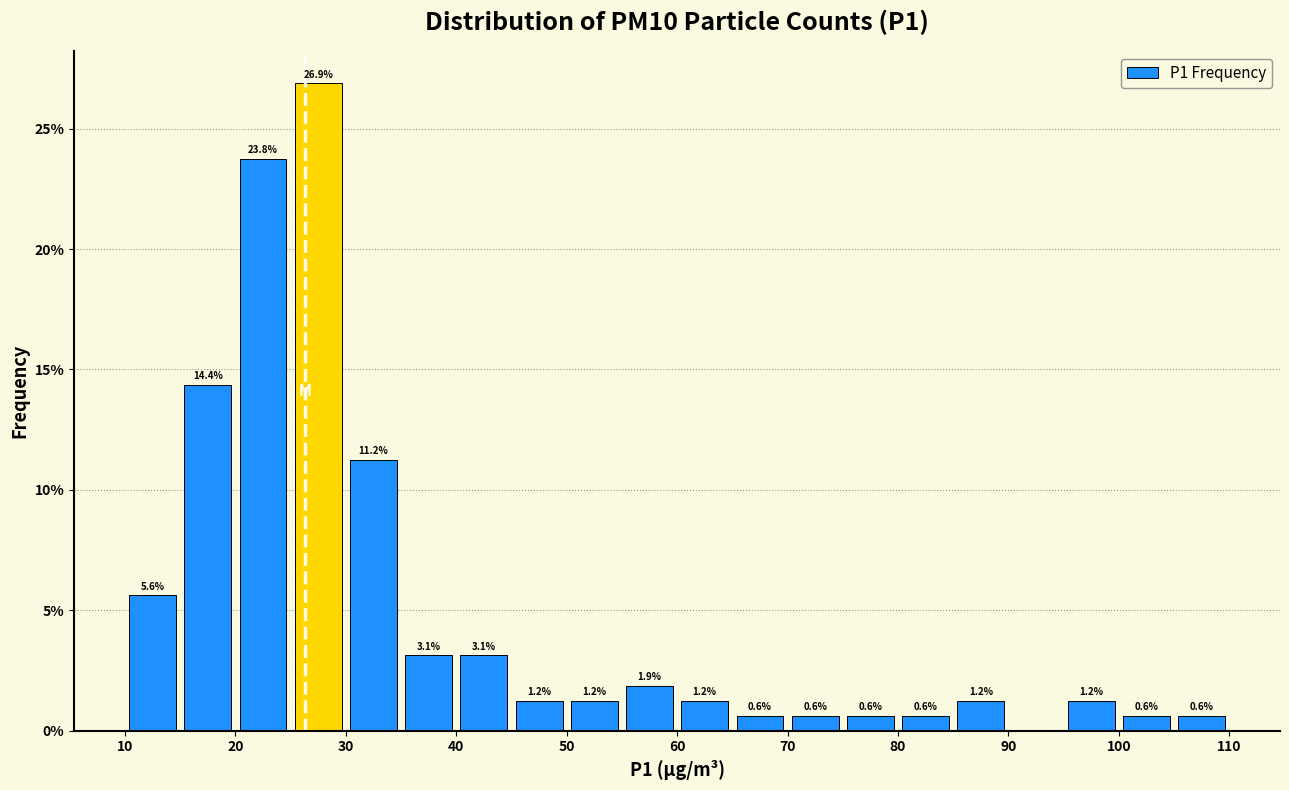

Read against the x-axis, roughly where is the centre of the tallest bar?

28